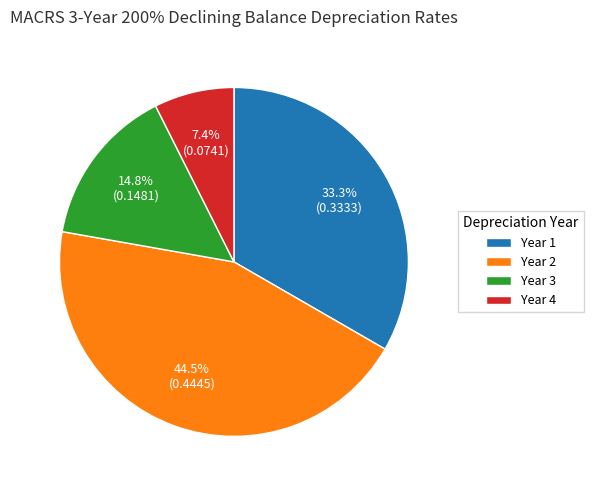

Does any single category account for the majority?

No